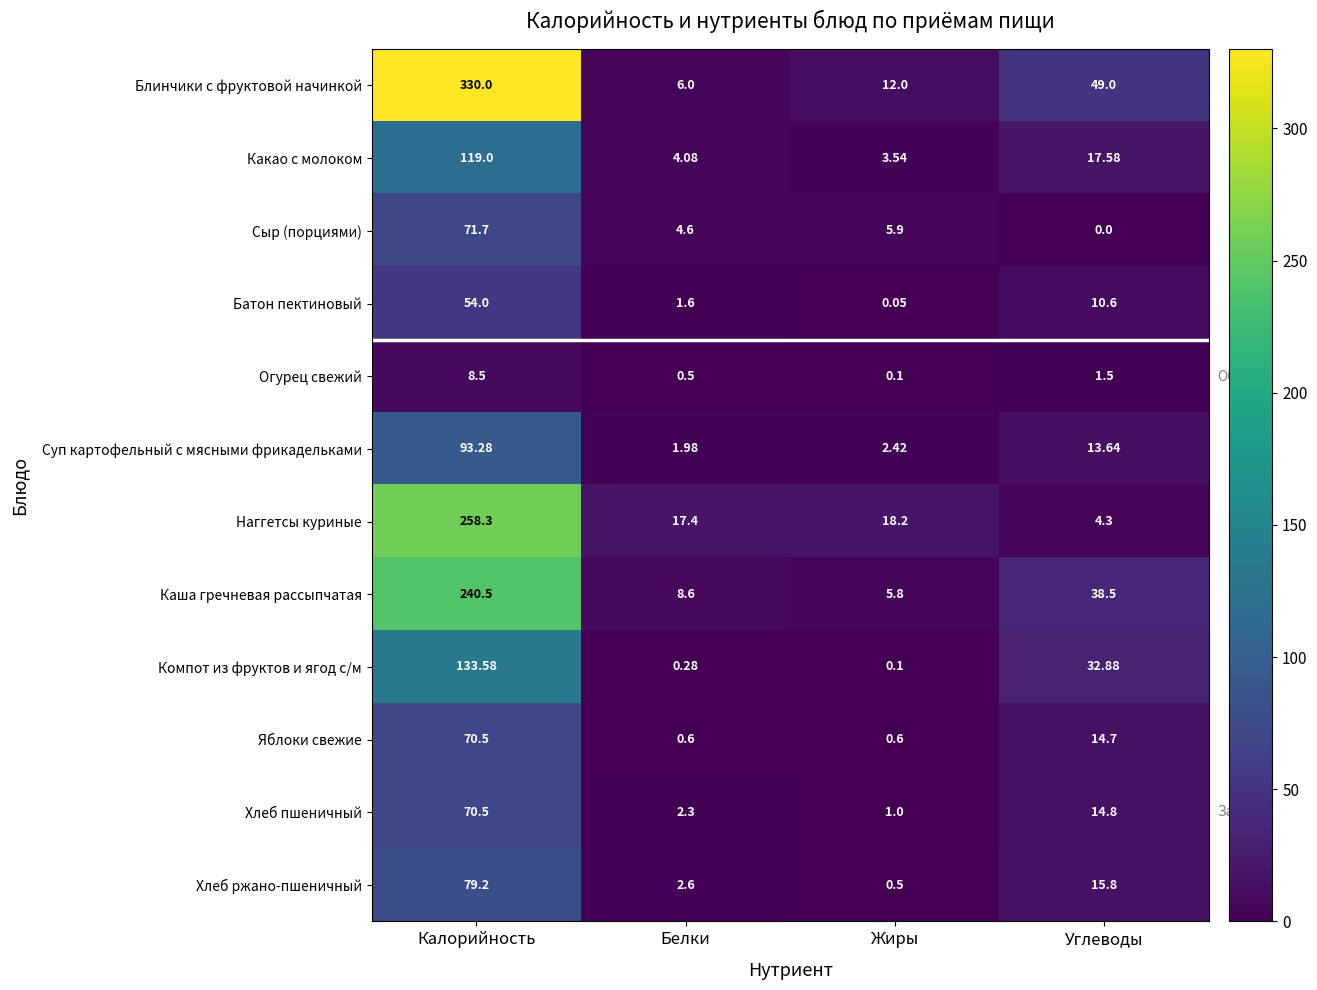

At which label does Суп картофельный с мясными фрикадельками reach its peak?

Калорийность